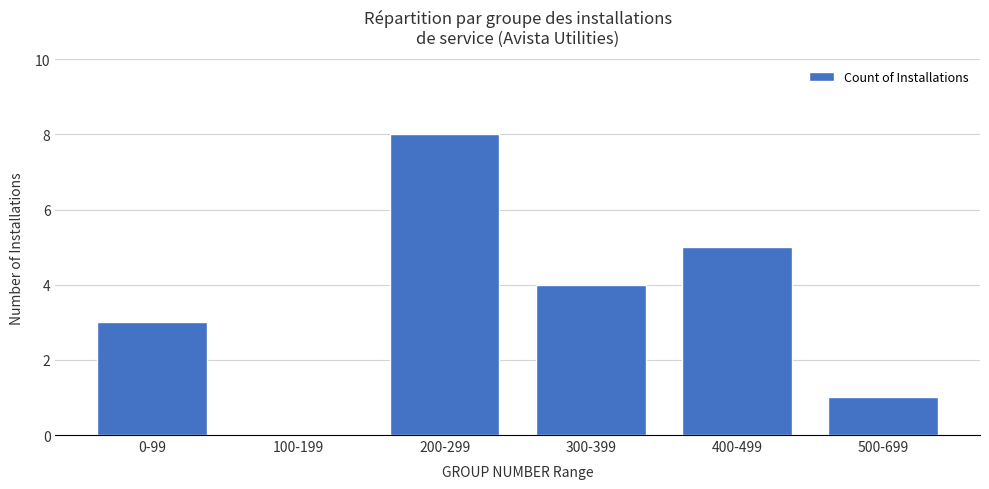

What is the maximum value shown in the chart?

8